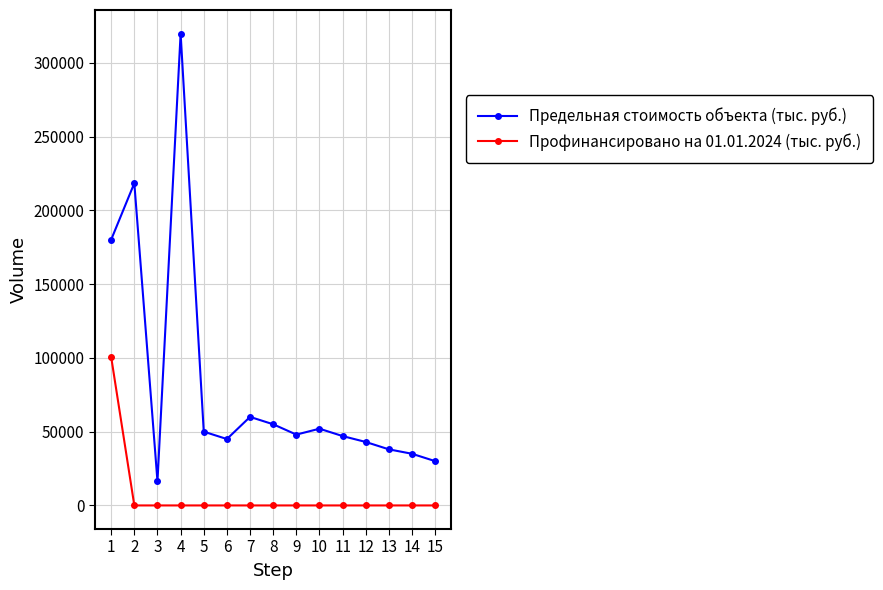

At which category is the sum across all series the highest?

4